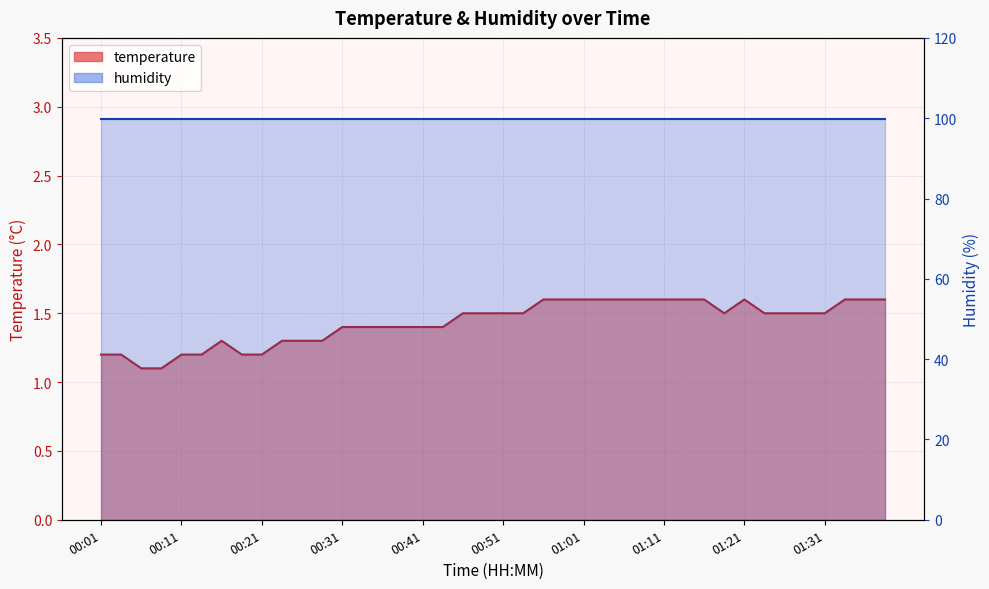

Which category has the highest value across all series?

00:56